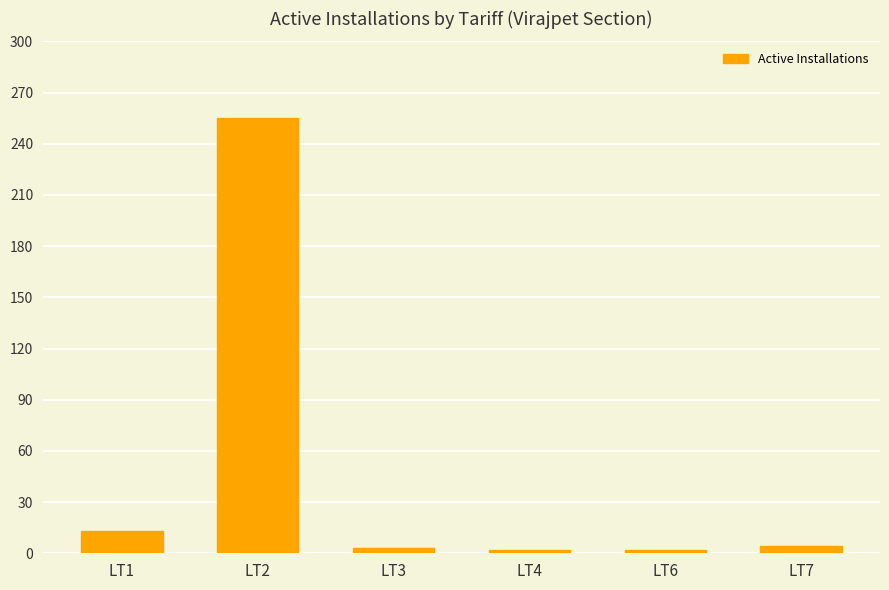

What is the difference between the maximum and second lowest values?

253